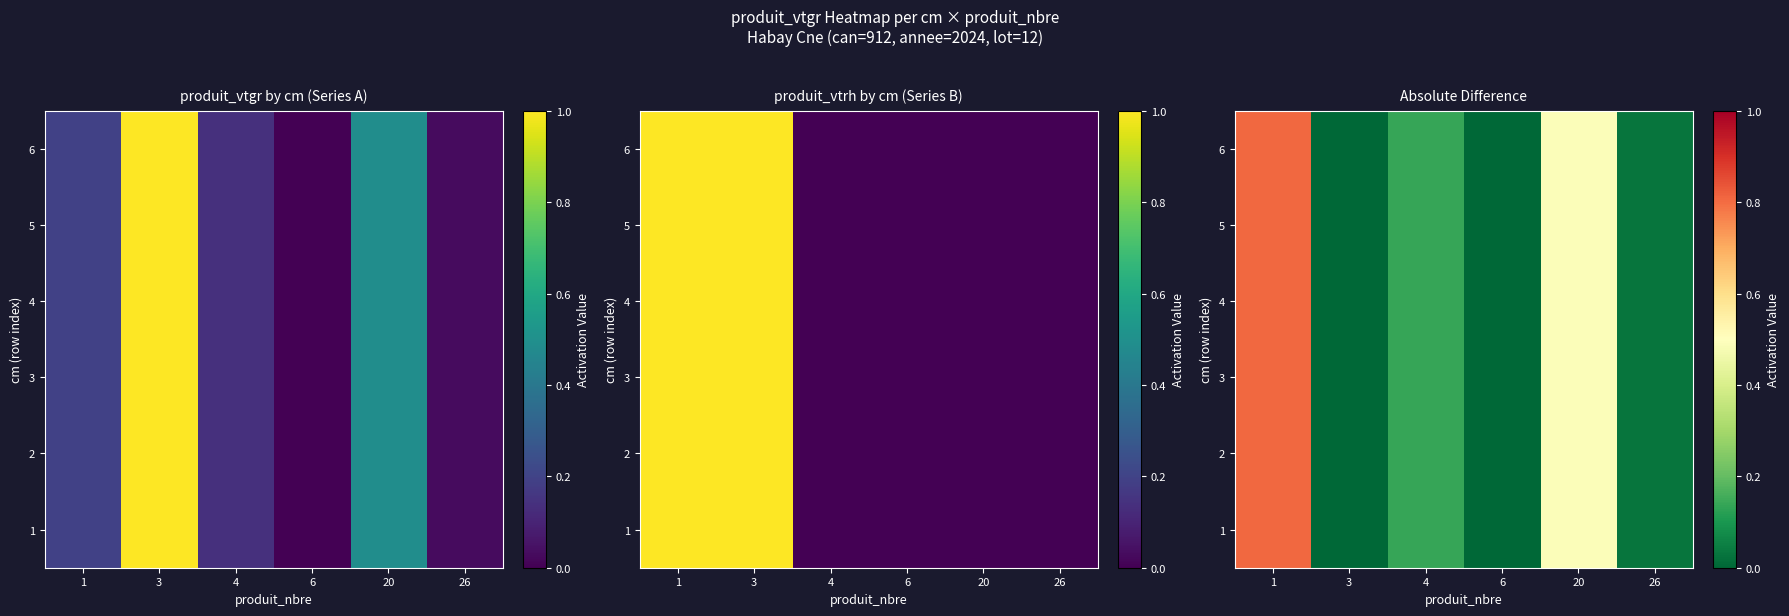

Between 26 and 1, which is larger?

1